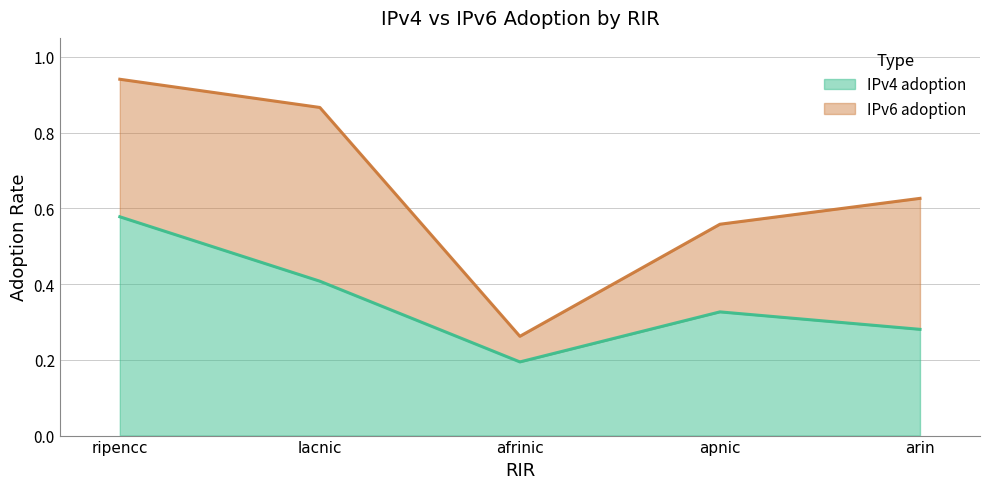

How many interior local valleys (lower than both neighbors) does the data have?

1